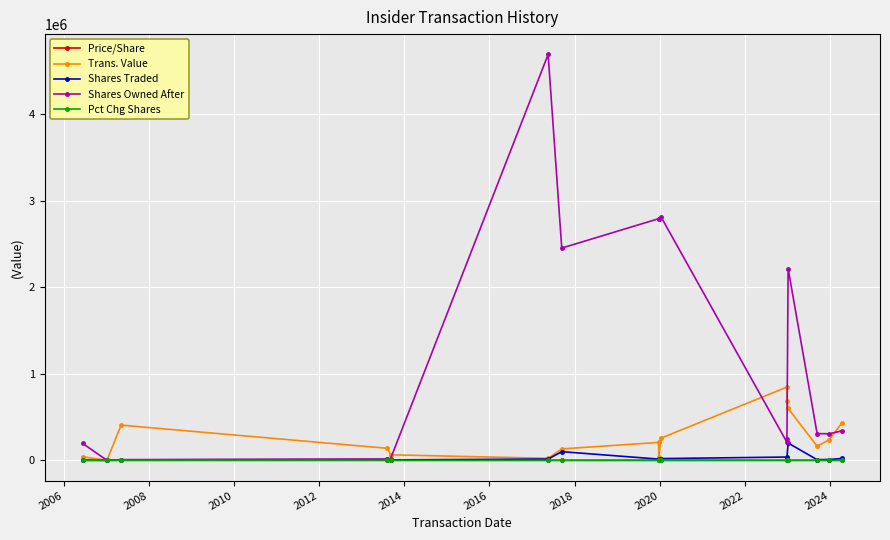

What are all the series names shown in the legend?

Price/Share, Trans. Value, Shares Traded, Shares Owned After, Pct Chg Shares